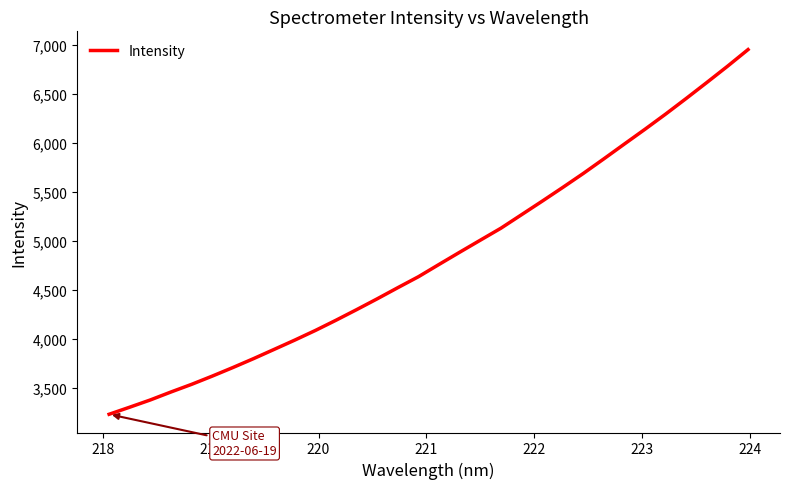

What is the maximum value shown in the chart?

6956.1